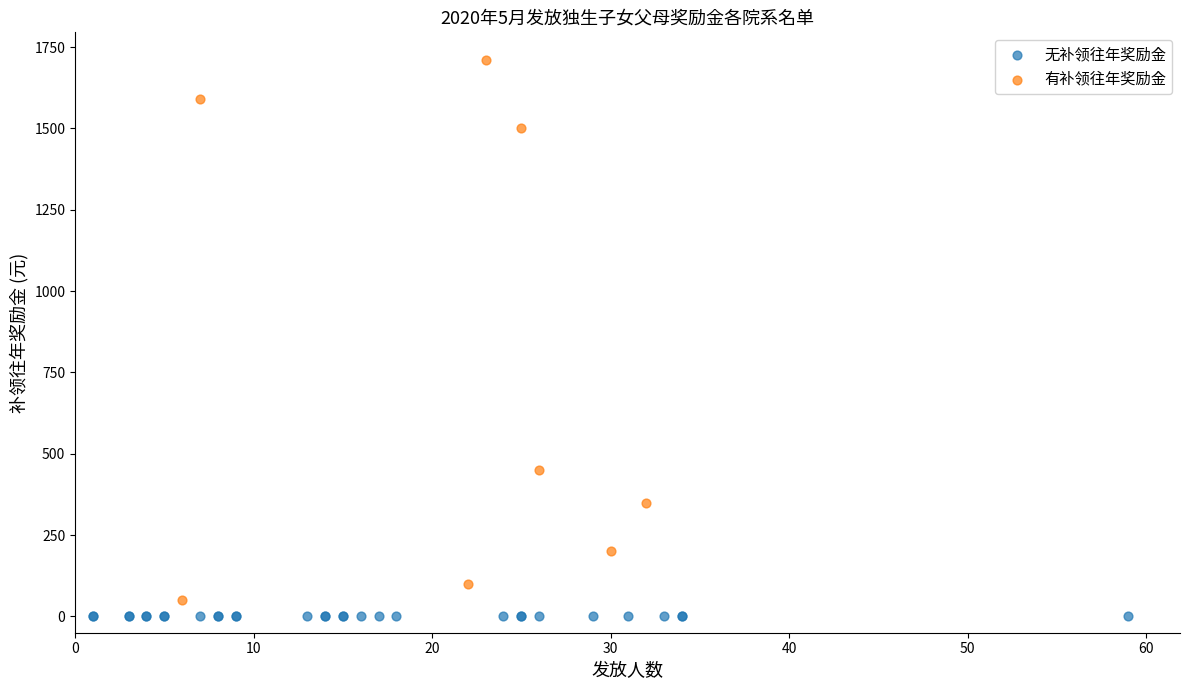

Which series contains the lowest Y value?

无补领往年奖励金